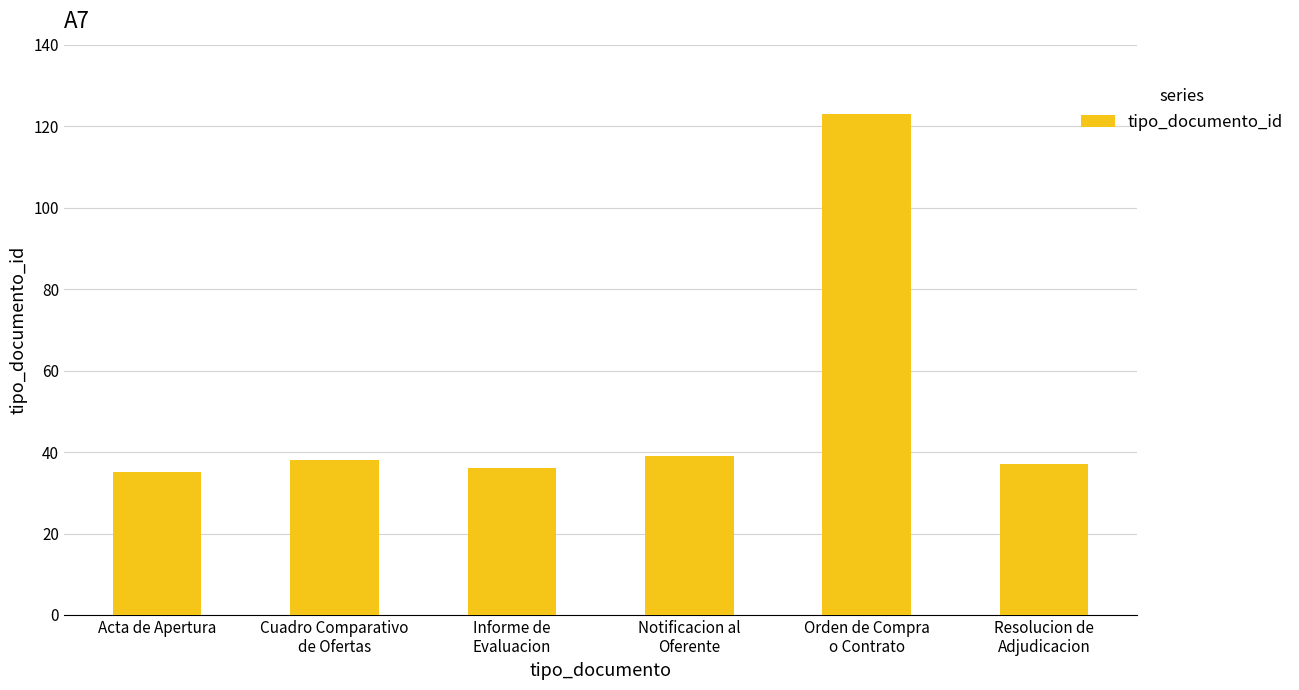

What is the value of the 2nd bar from the left?

38